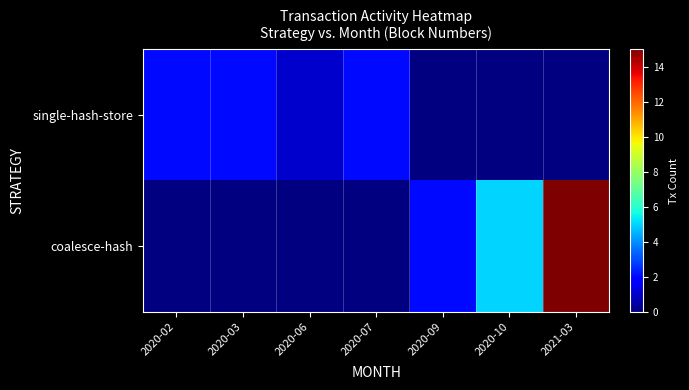

Is the value of single-hash-store at 2020-03 greater than the value of coalesce-hash at 2021-03?

No